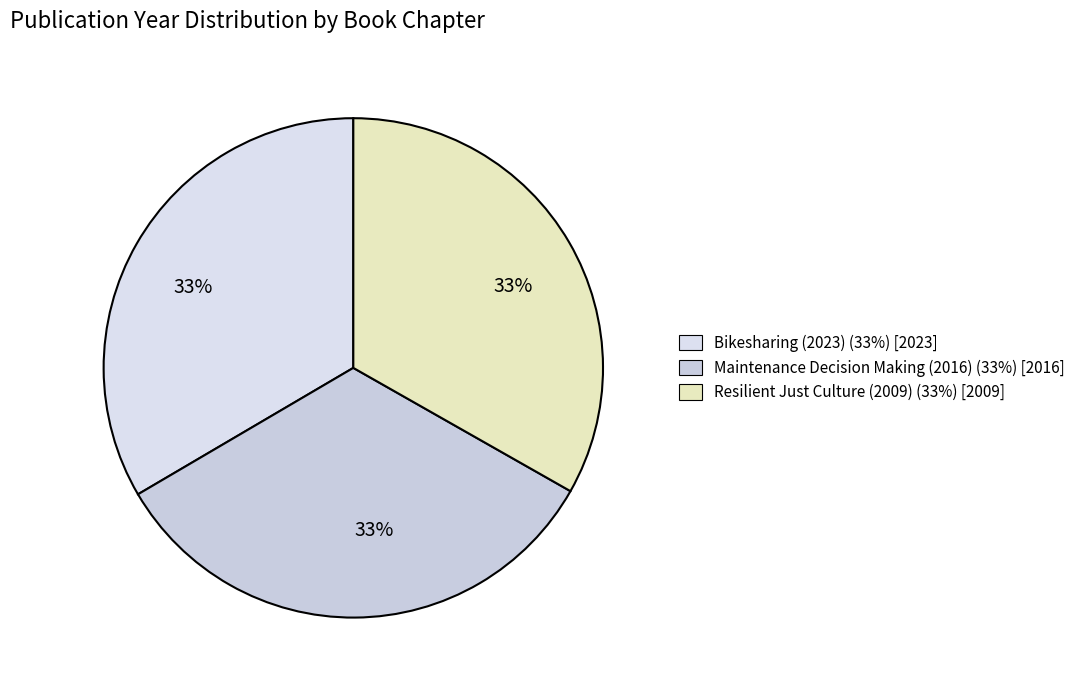

To the nearest percent, what is the average slice percentage?

33%